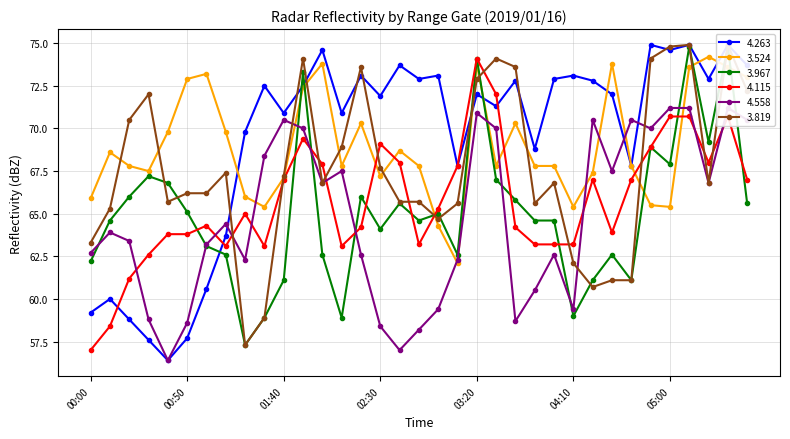

At how many categories does at least one series exceed 58?

35